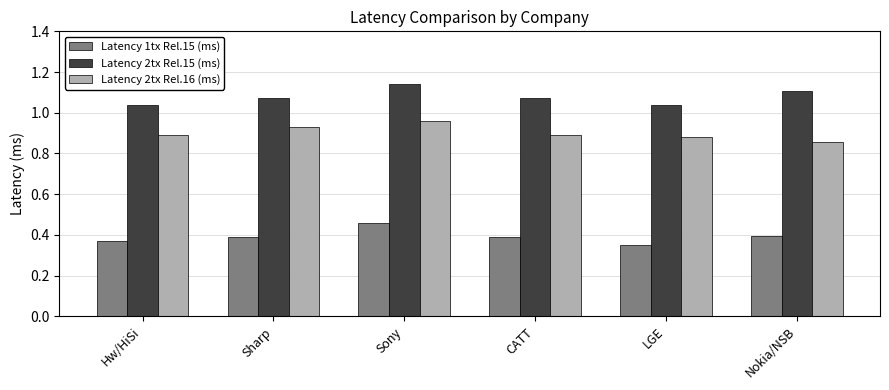

How many bars are there in total?

18